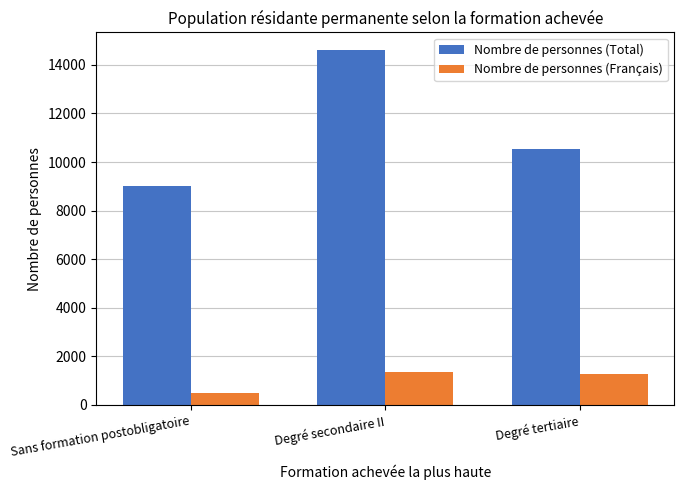

What is the value of the Nombre de personnes (Français) bar at the 3rd from the left?

1275.0